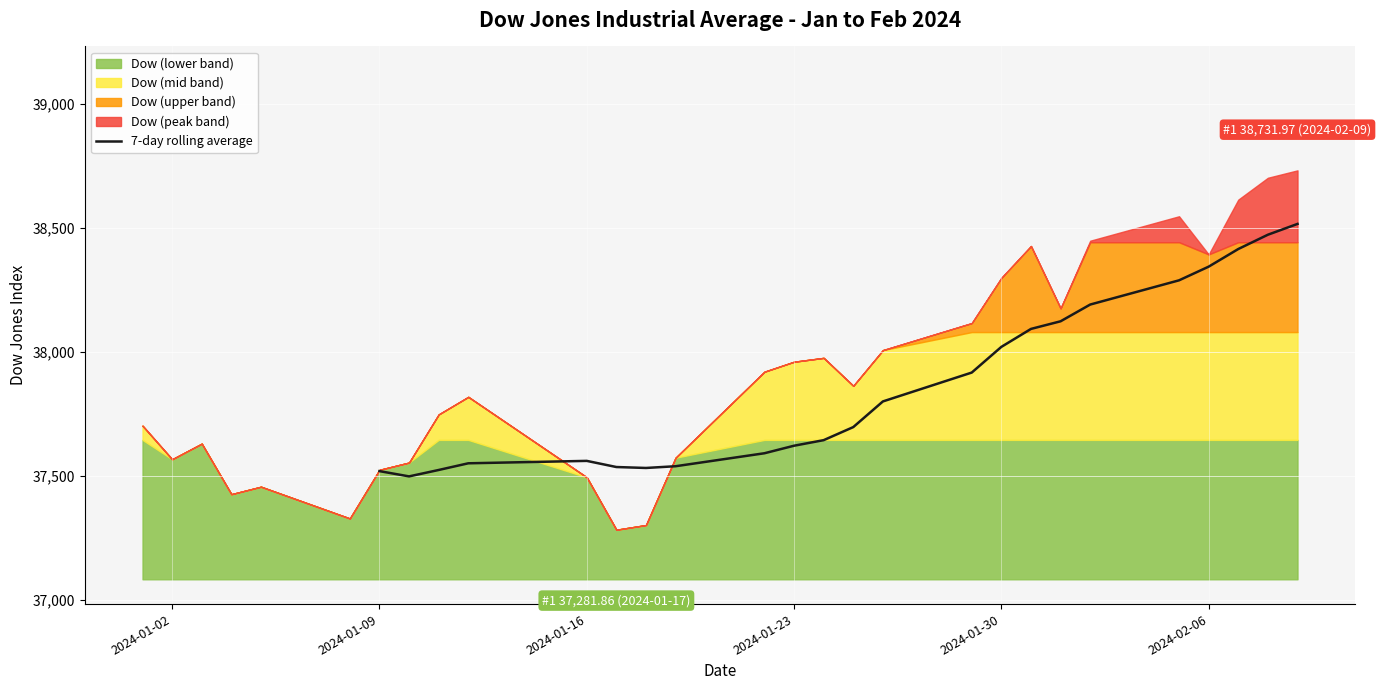

What is the average value?

37868.6